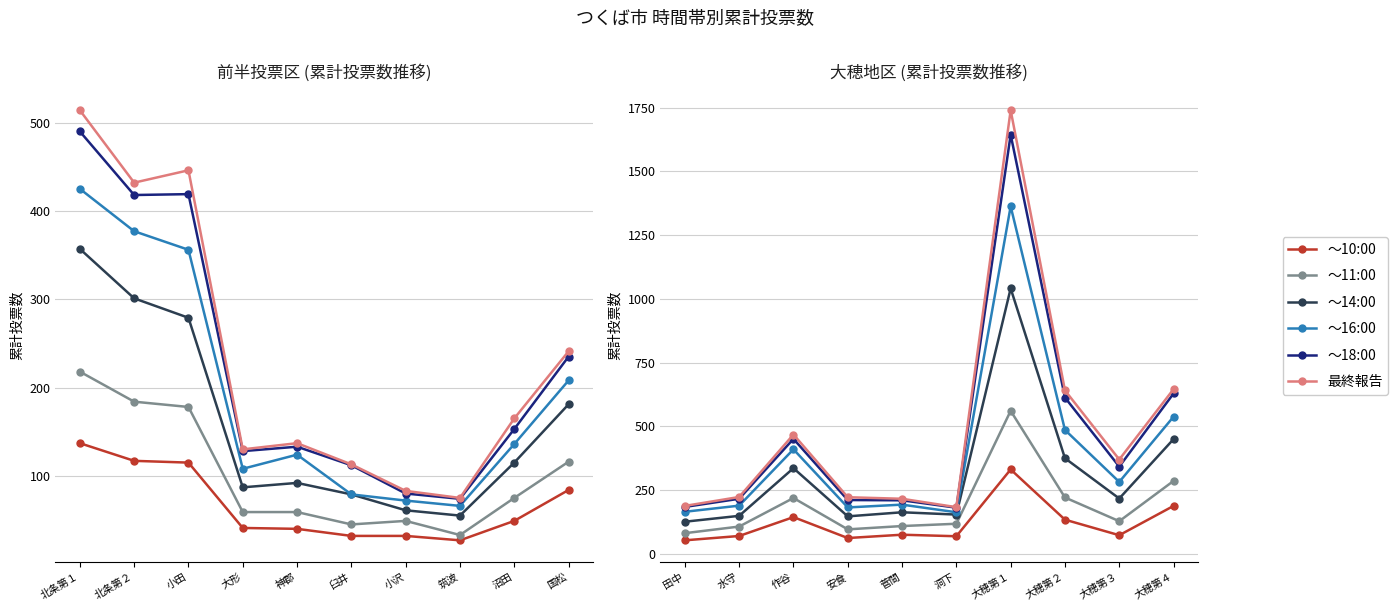

Count the number of categories in the chart.

10